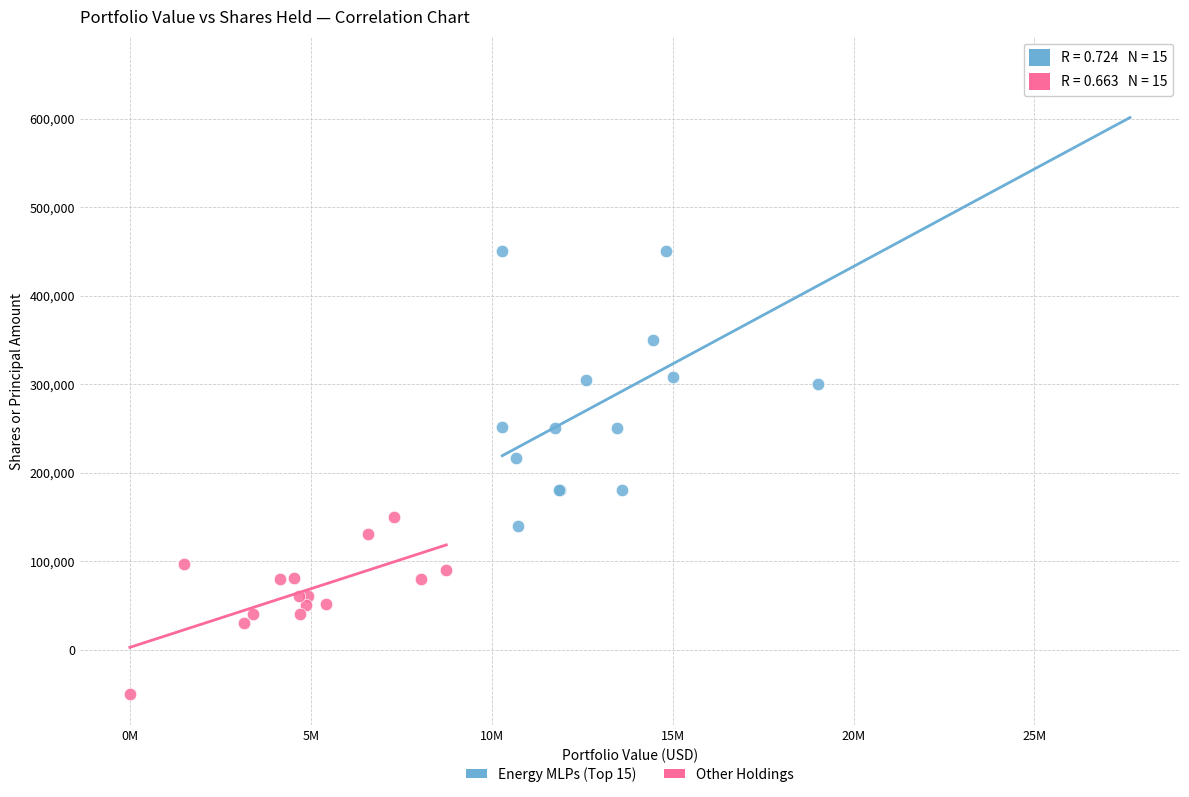

What are all the series names shown in the legend?

Energy MLPs (Top 15), Other Holdings